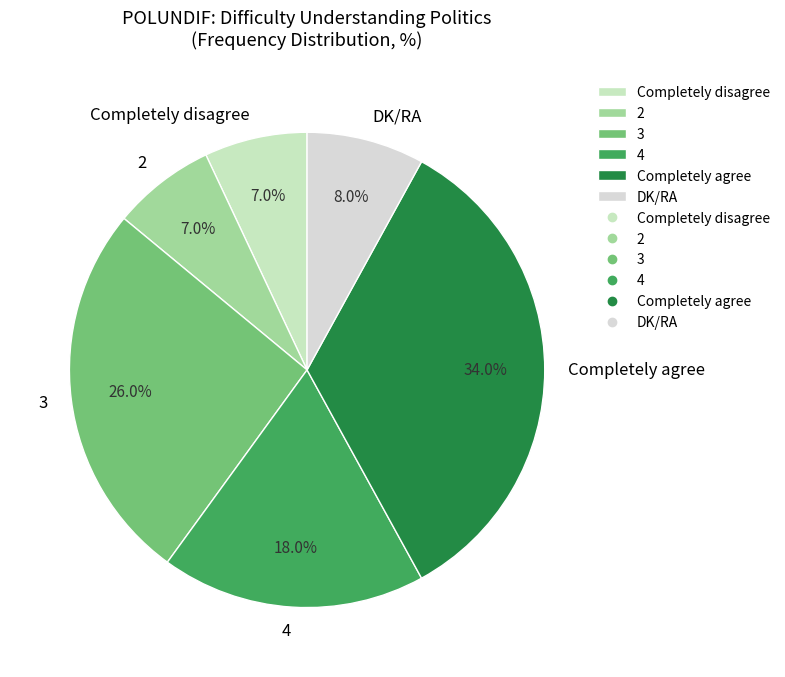

Approximately how many times larger is the value at 3 compared to Completely agree?

0.8